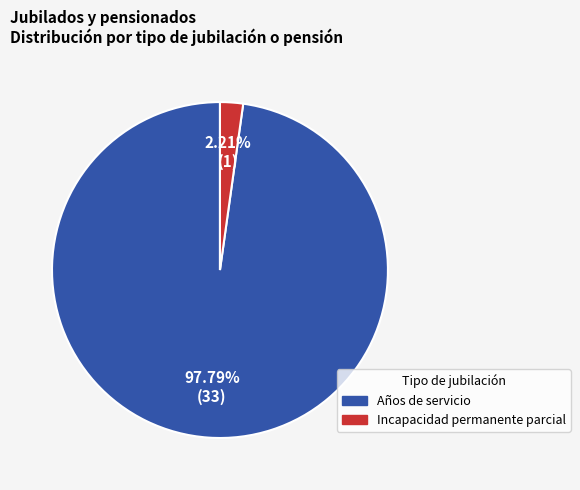

Is there any slice that represents more than half of the pie?

Yes